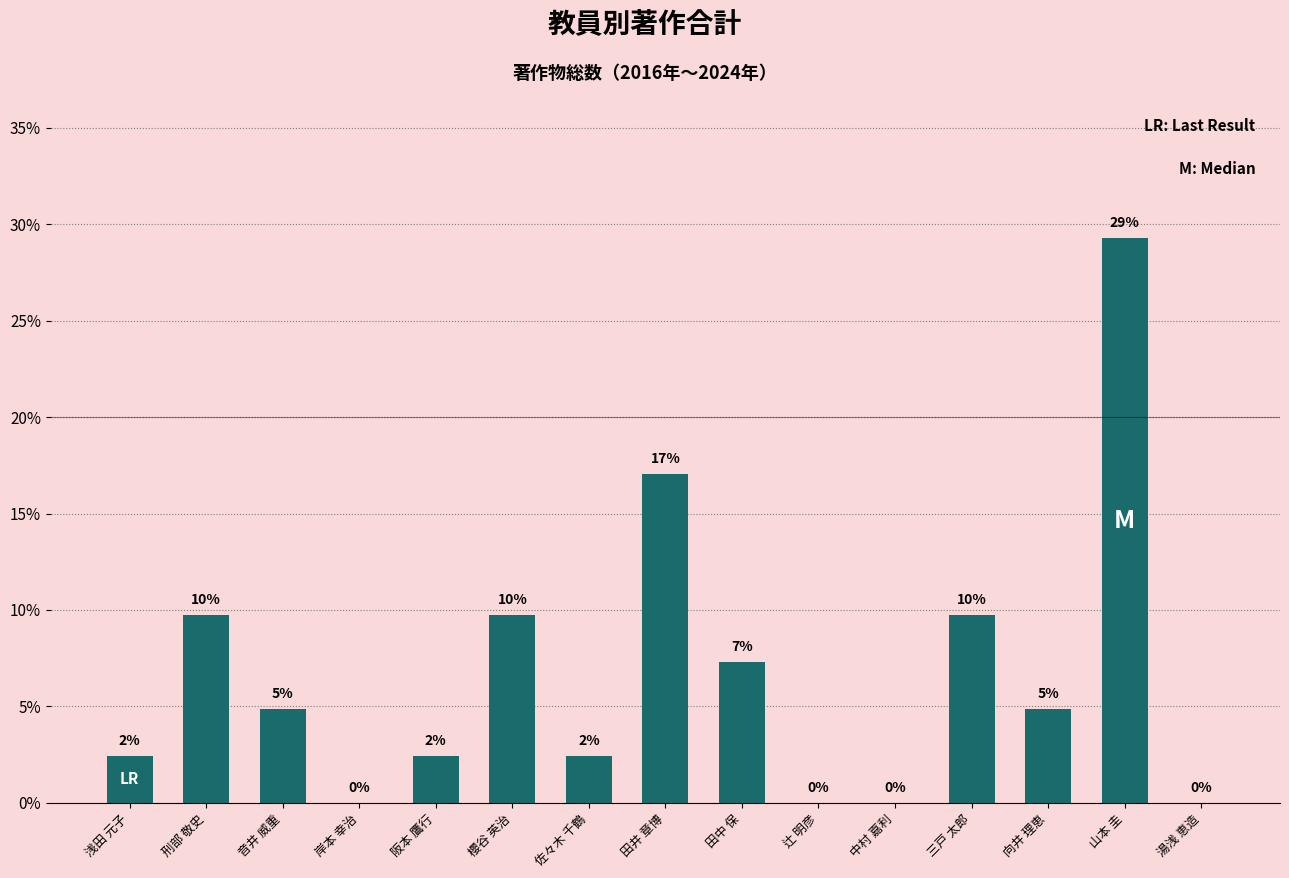

Are the bars horizontal?

No